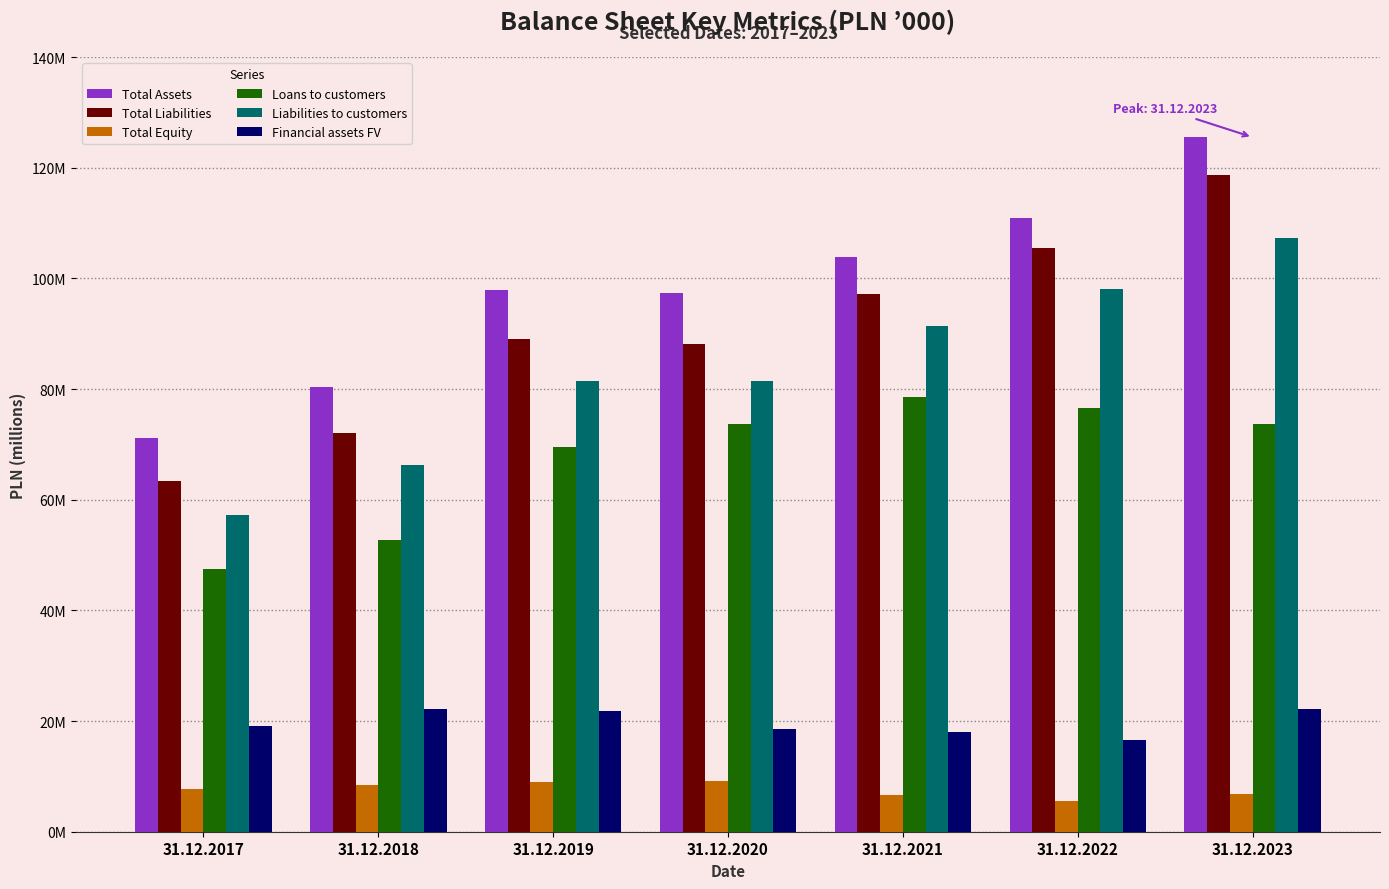

Reading left to right, what are all the values shown in this chart?

Total Assets: 31.12.2017=71141415	31.12.2018=80458914	31.12.2019=97916394	31.12.2020=97322784	31.12.2021=103913908	31.12.2022=110941969	31.12.2023=125520004
Total Liabilities: 31.12.2017=63368816	31.12.2018=72074528	31.12.2019=88974875	31.12.2020=88231808	31.12.2021=97216662	31.12.2022=105447563	31.12.2023=118625109
Total Equity: 31.12.2017=7772599	31.12.2018=8384386	31.12.2019=8941519	31.12.2020=9090976	31.12.2021=6697246	31.12.2022=5494406	31.12.2023=6894895
Loans to customers: 31.12.2017=47411078	31.12.2018=52711680	31.12.2019=69541667	31.12.2020=73639342	31.12.2021=78603326	31.12.2022=76565163	31.12.2023=73643060
Liabilities to customers: 31.12.2017=57273255	31.12.2018=66243769	31.12.2019=81454765	31.12.2020=81510540	31.12.2021=91447515	31.12.2022=98038516	31.12.2023=107246428
Financial assets FV: 31.12.2017=19066946	31.12.2018=22133938	31.12.2019=21870164	31.12.2020=18642615	31.12.2021=17997699	31.12.2022=16505606	31.12.2023=22096199